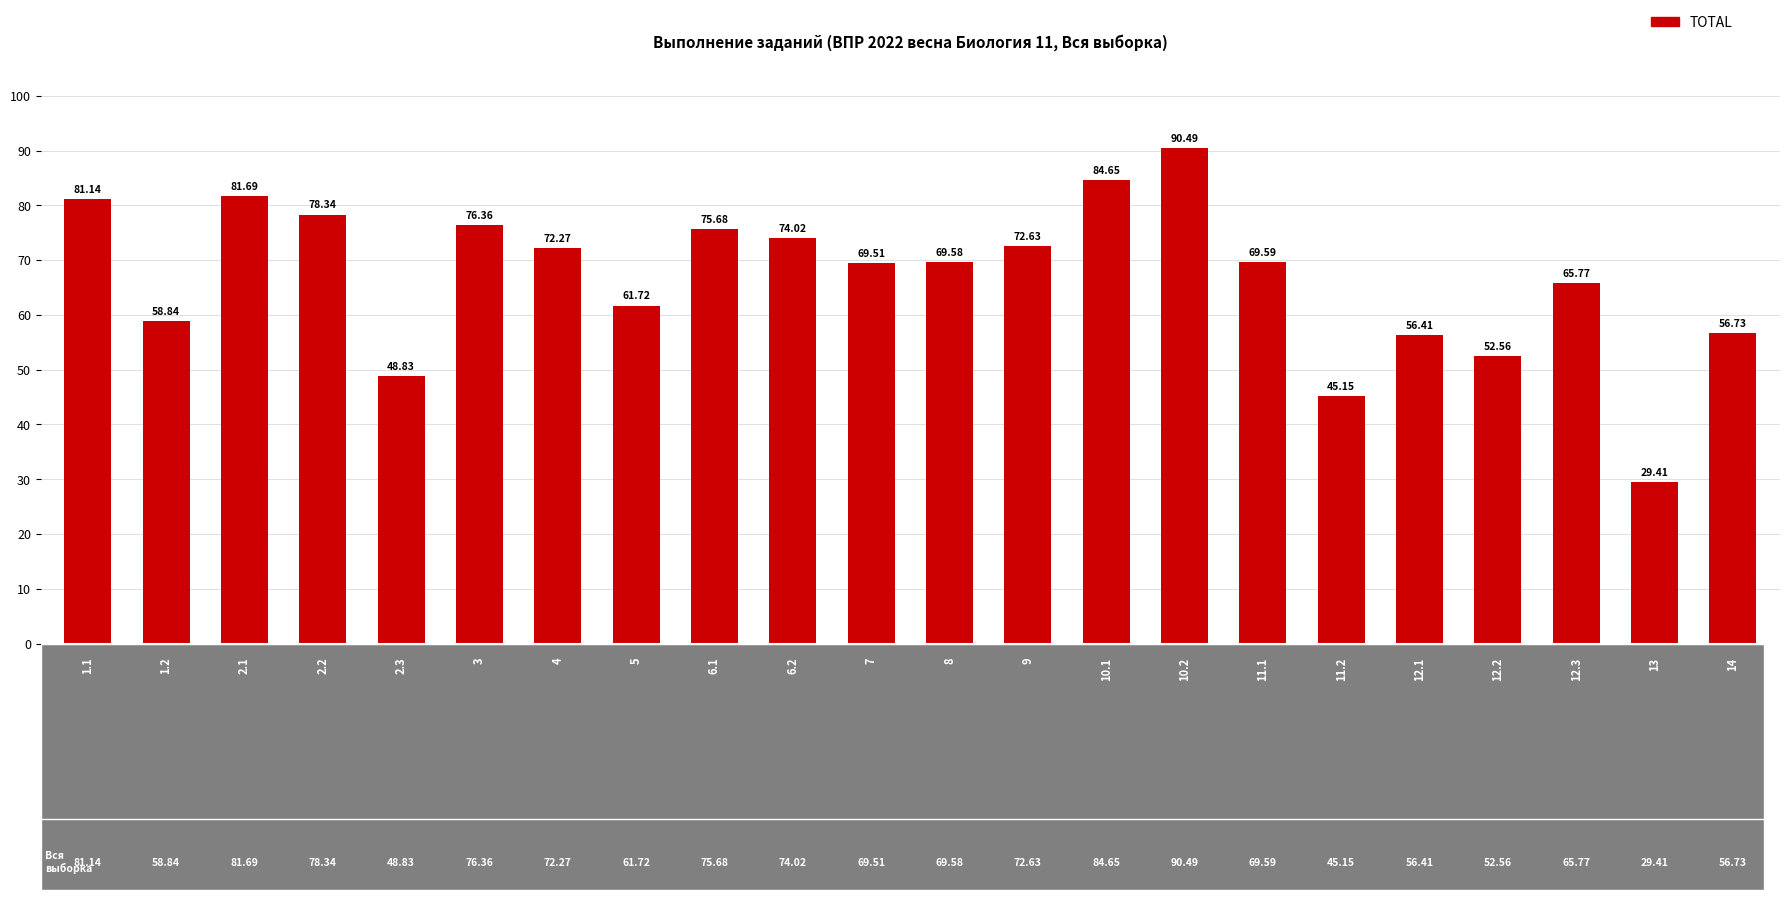

How many categories are shown in the chart?

22